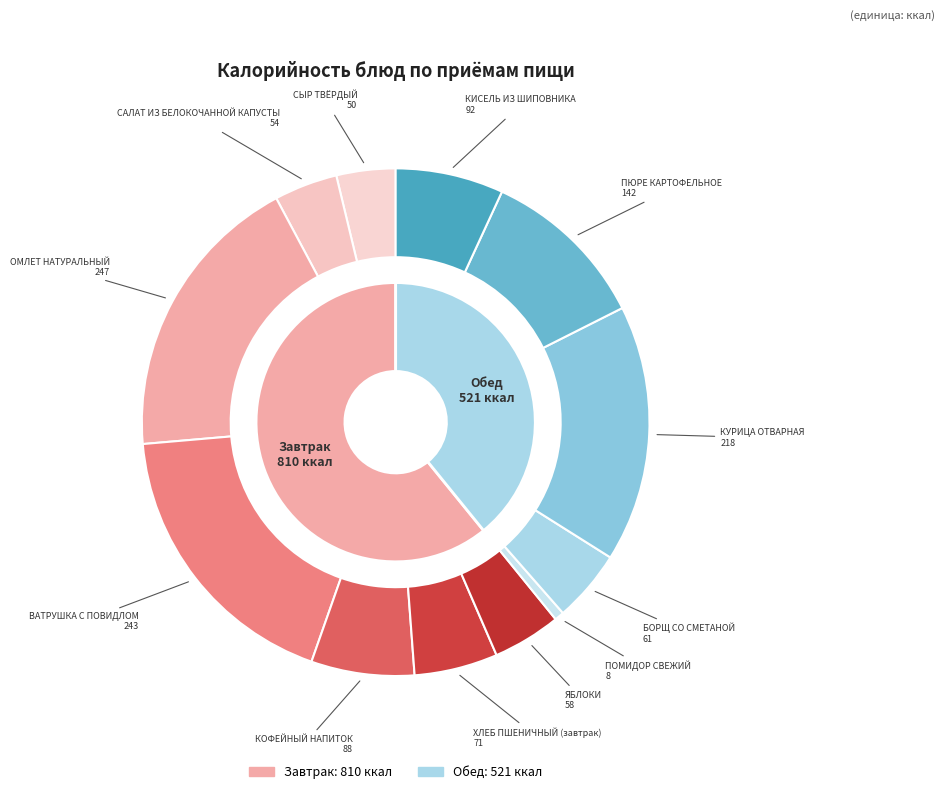

To the nearest percent, what is the average slice percentage?

8%